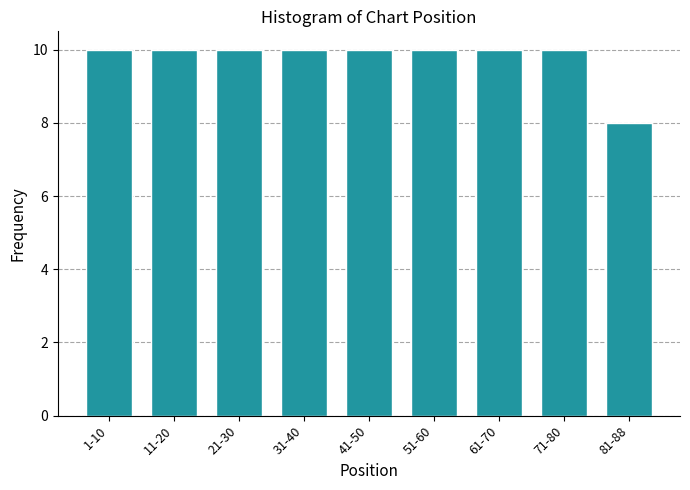

Reading left to right, extract all data points from this chart.

1-10=10	11-20=10	21-30=10	31-40=10	41-50=10	51-60=10	61-70=10	71-80=10	81-88=8